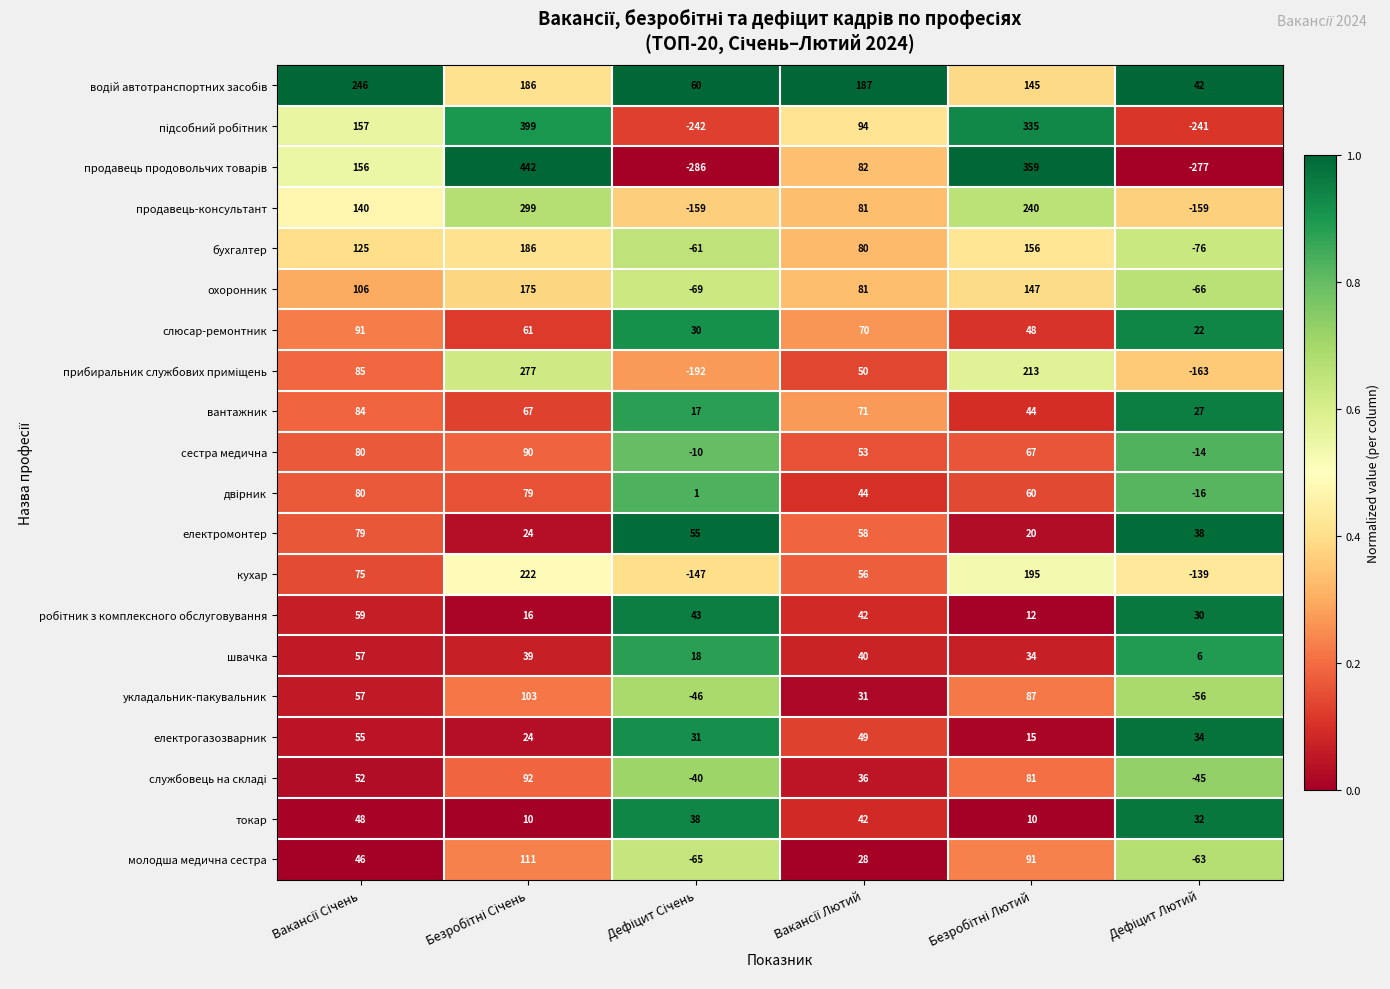

What is the difference between the maximum and minimum values in the вантажник series?

67